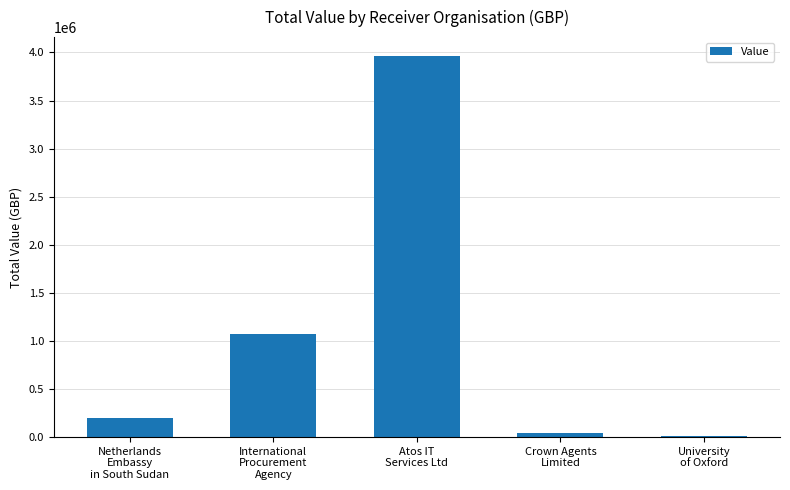

What is the greatest value displayed?

3961902